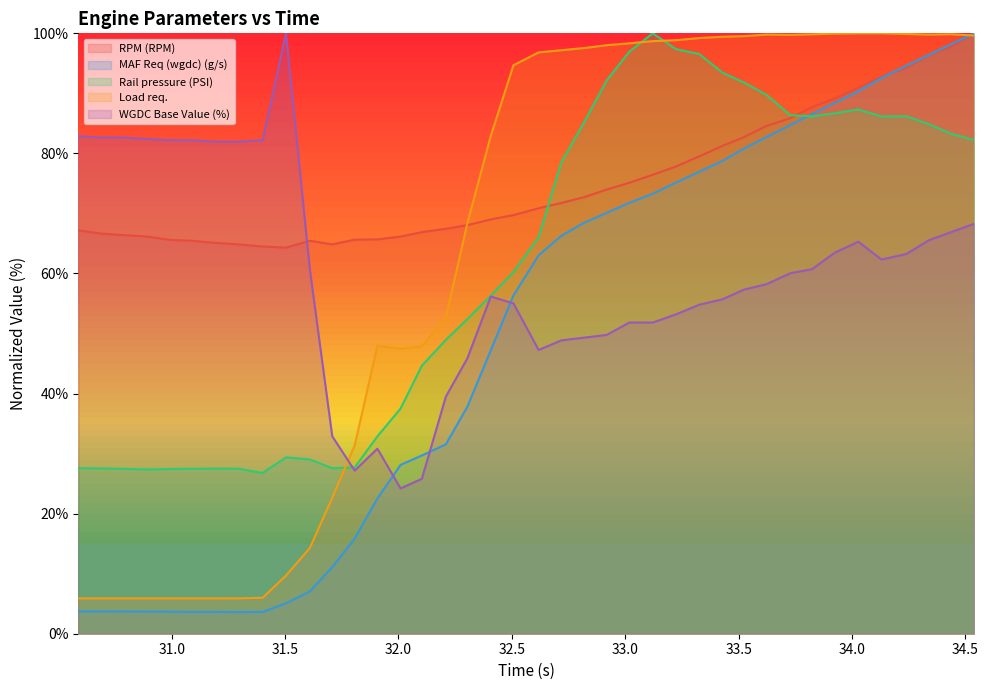

What is the difference between the second highest and second lowest values in the Rail pressure (PSI) series?

70.0